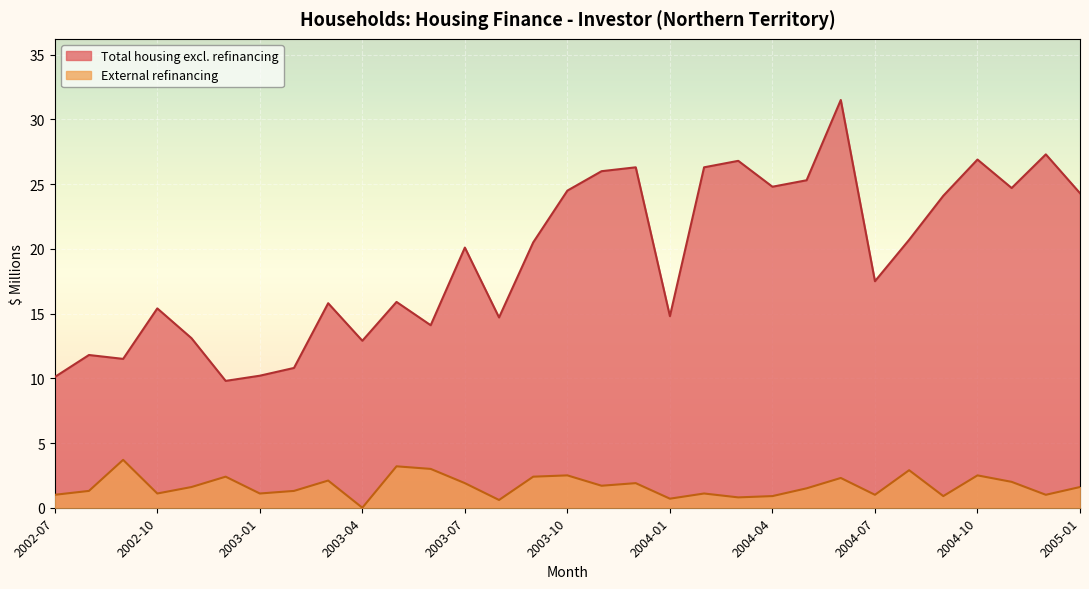

What is the average value of the External refinancing series?

1.7